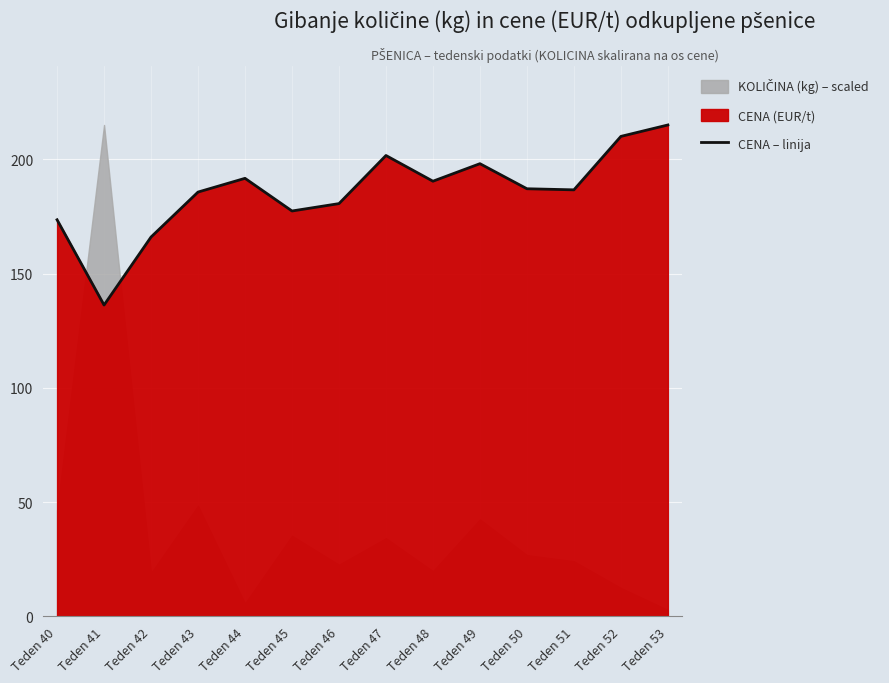

What value does the data have at Teden 52?

210.0